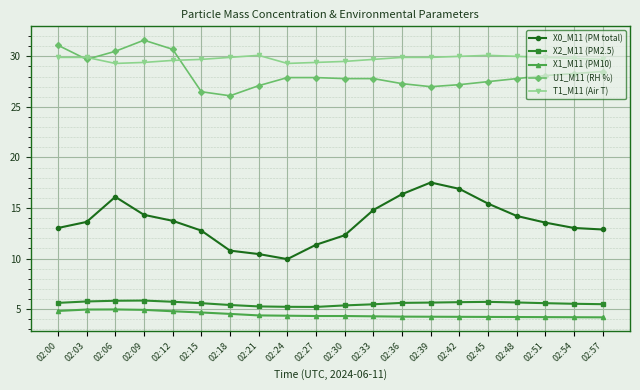

At how many categories does at least one series exceed 23?

20